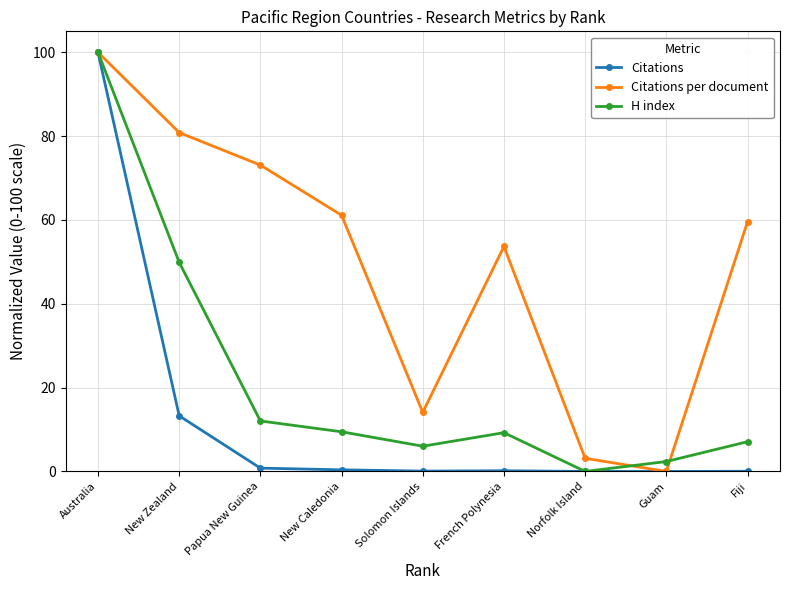

What is the label of the 7th point from the right?

Papua New Guinea